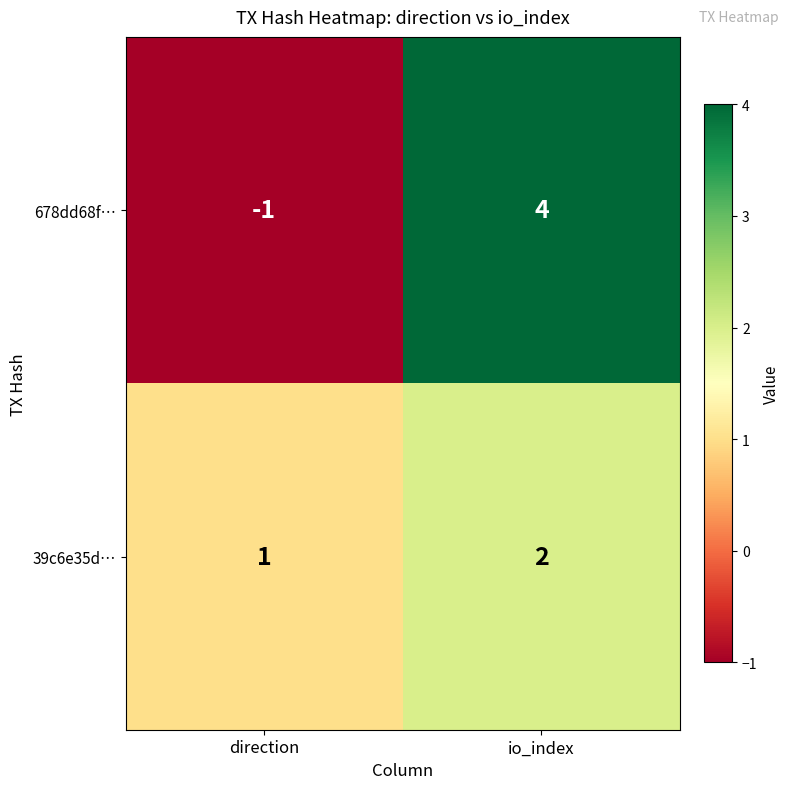

What is the approximate value of 678dd68f… at io_index?

4